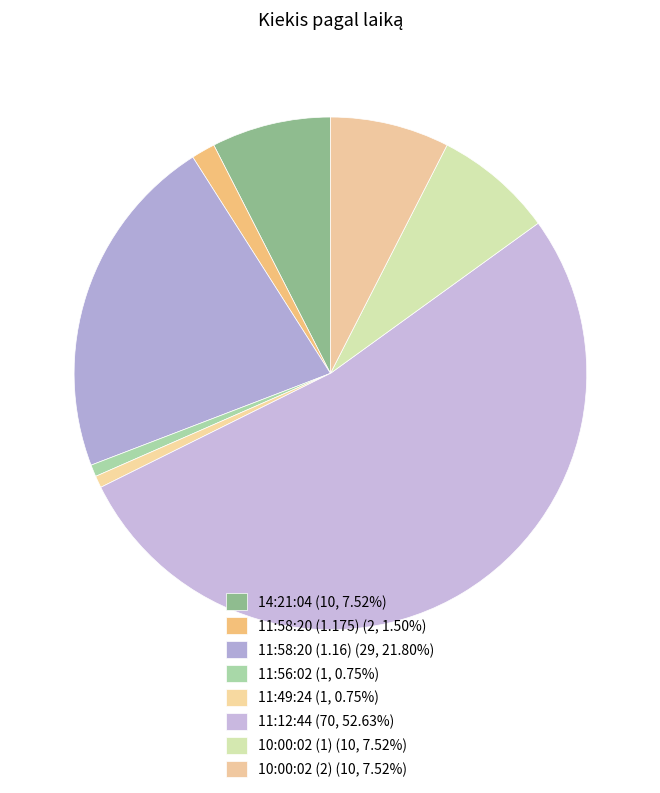

Rank the categories by value from lowest to highest.

11:56:02, 11:49:24, 11:58:20 (1.175), 14:21:04, 10:00:02 (1), 10:00:02 (2), 11:58:20 (1.16), 11:12:44